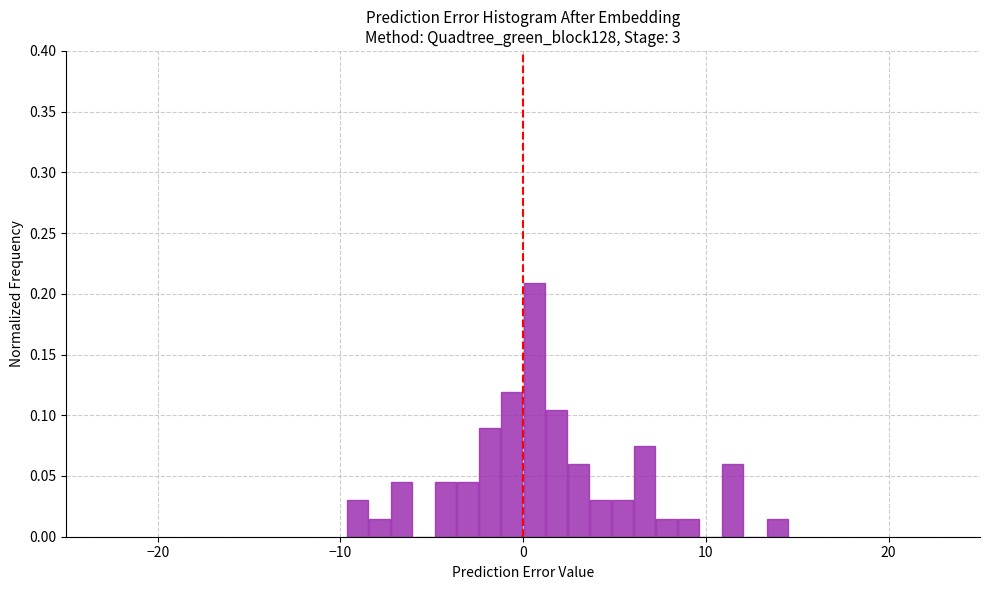

Around what value on the x-axis is the tallest bar? Give the approximate position of its centre, as read against the axis.

1